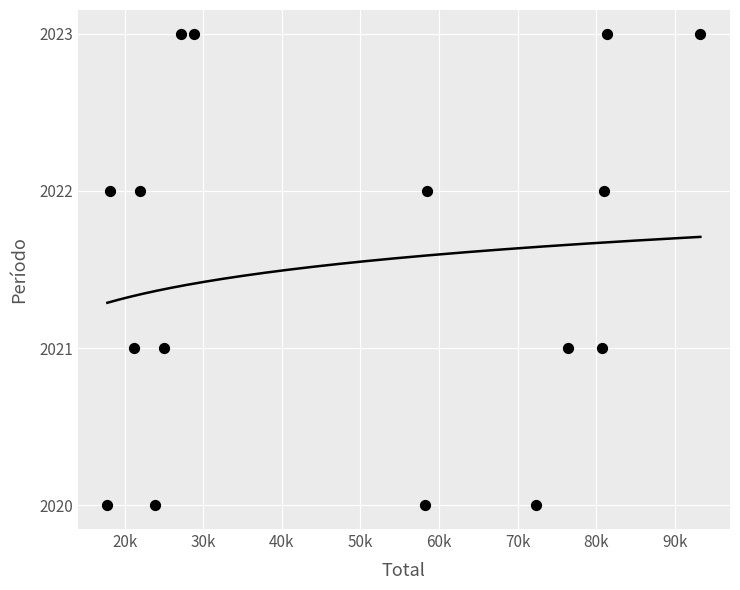

What is the range of X values (max minus min)?

75488